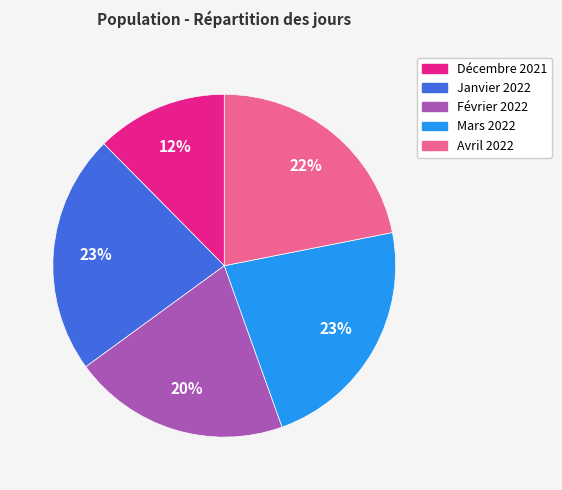

Combined, do Février 2022 and Décembre 2021 account for over 50%?

No